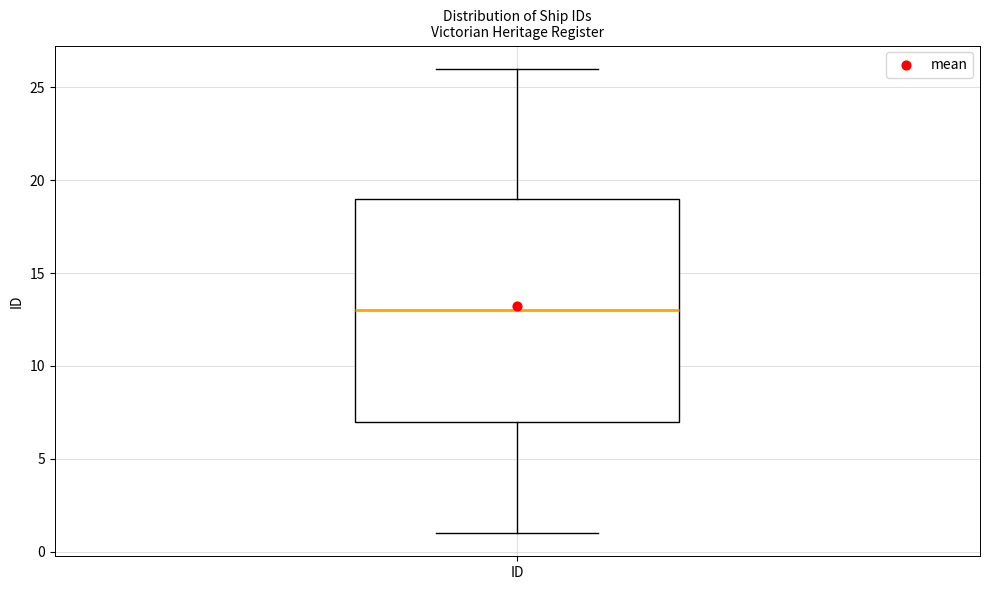

Where does the lower whisker of the box for ID end on the y-axis? The values are not printed on the chart, so give them approximately, as read against the axis.

1